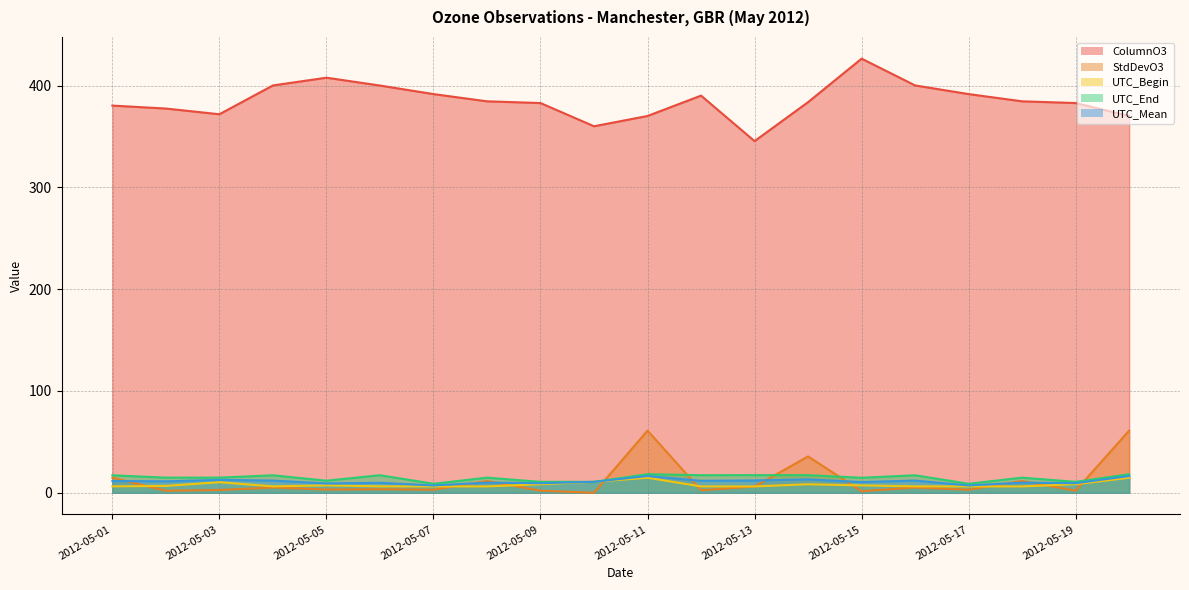

How many series are shown in this chart?

5